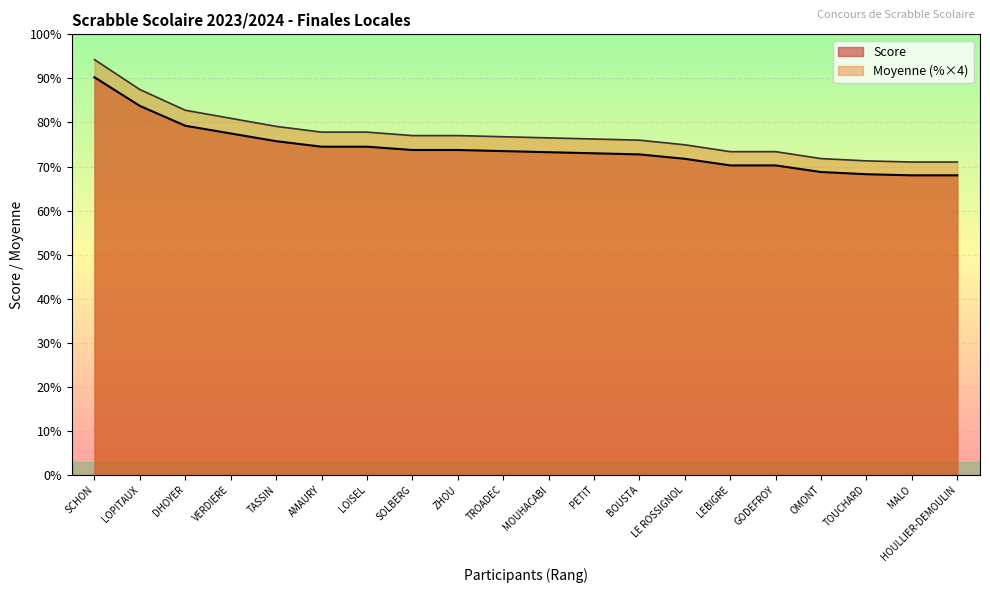

Reading left to right, list all the values displayed in this chart.

Score: SCHON=361.0	LOPITAUX=335.0	DHOYER=317.0	VERDIERE=310.0	TASSIN=303.0	AMAURY=298.0	LOISEL=298.0	SOLBERG=295.0	ZHOU=295.0	TROADEC=294.0	MOUHACABI=293.0	PETIT=292.0	BOUSTA=291.0	LE ROSSIGNOL=287.0	LEBIGRE=281.0	GODEFROY=281.0	OMONT=275.0	TOUCHARD=273.0	MALO=272.0	HOULLIER-DEMOULIN=272.0
Moyenne: SCHON=377.0	LOPITAUX=349.9	DHOYER=331.1	VERDIERE=323.8	TASSIN=316.4	AMAURY=311.2	LOISEL=311.2	SOLBERG=308.1	ZHOU=308.1	TROADEC=307.0	MOUHACABI=306.0	PETIT=305.0	BOUSTA=303.9	LE ROSSIGNOL=299.7	LEBIGRE=293.5	GODEFROY=293.5	OMONT=287.2	TOUCHARD=285.1	MALO=284.1	HOULLIER-DEMOULIN=284.1